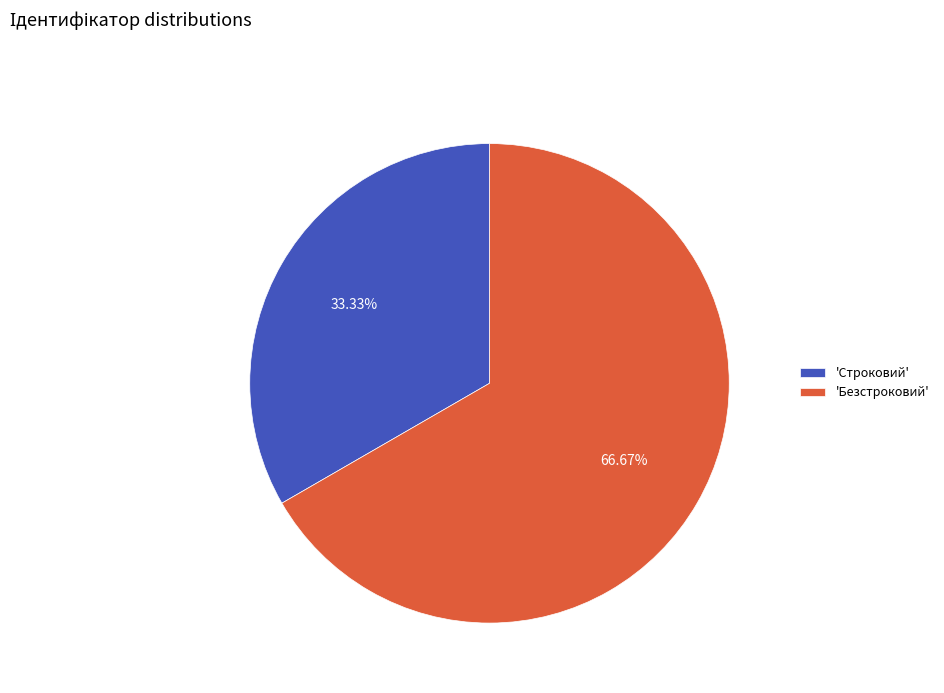

Do 'Строковий' and 'Безстроковий' together represent more than half of the pie?

Yes